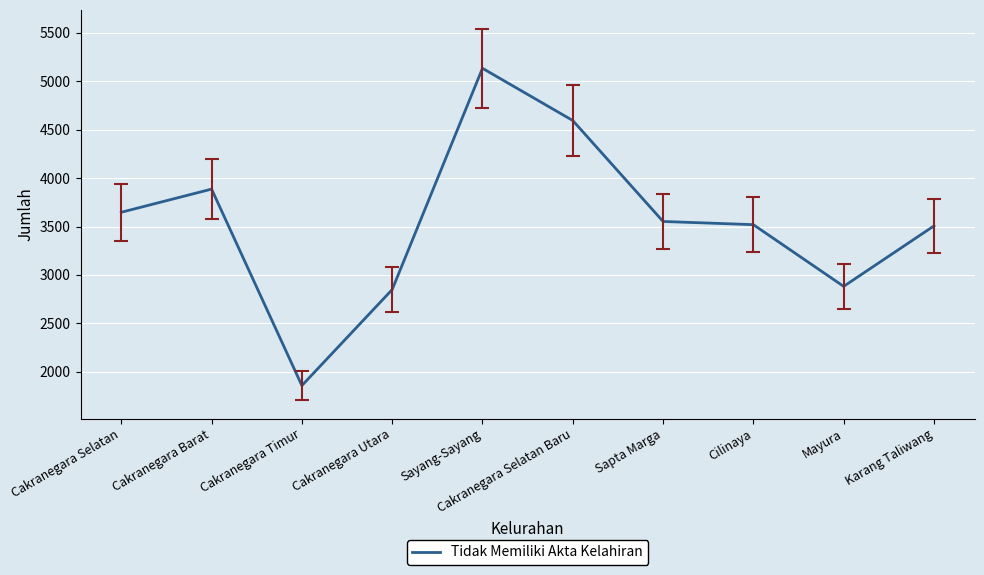

What is the difference between the values at Sayang-Sayang and Karang Taliwang?

1627